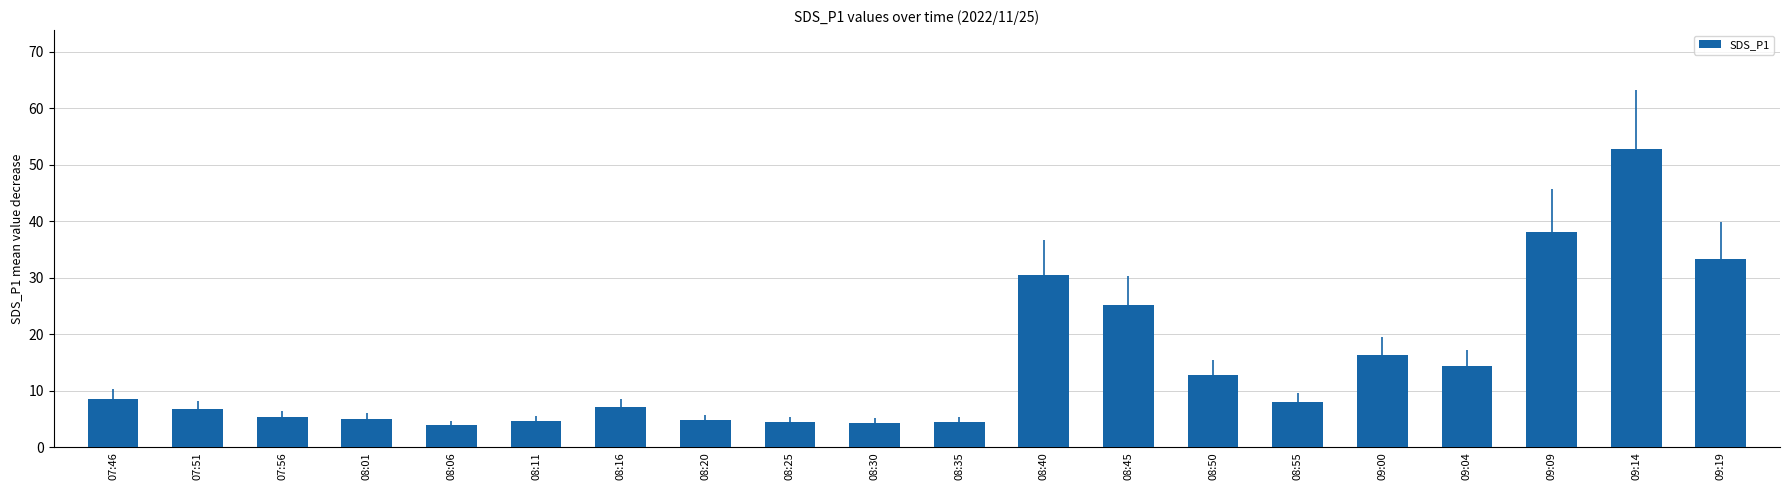

Is it true that the value at 08:55 is 4.6?

False